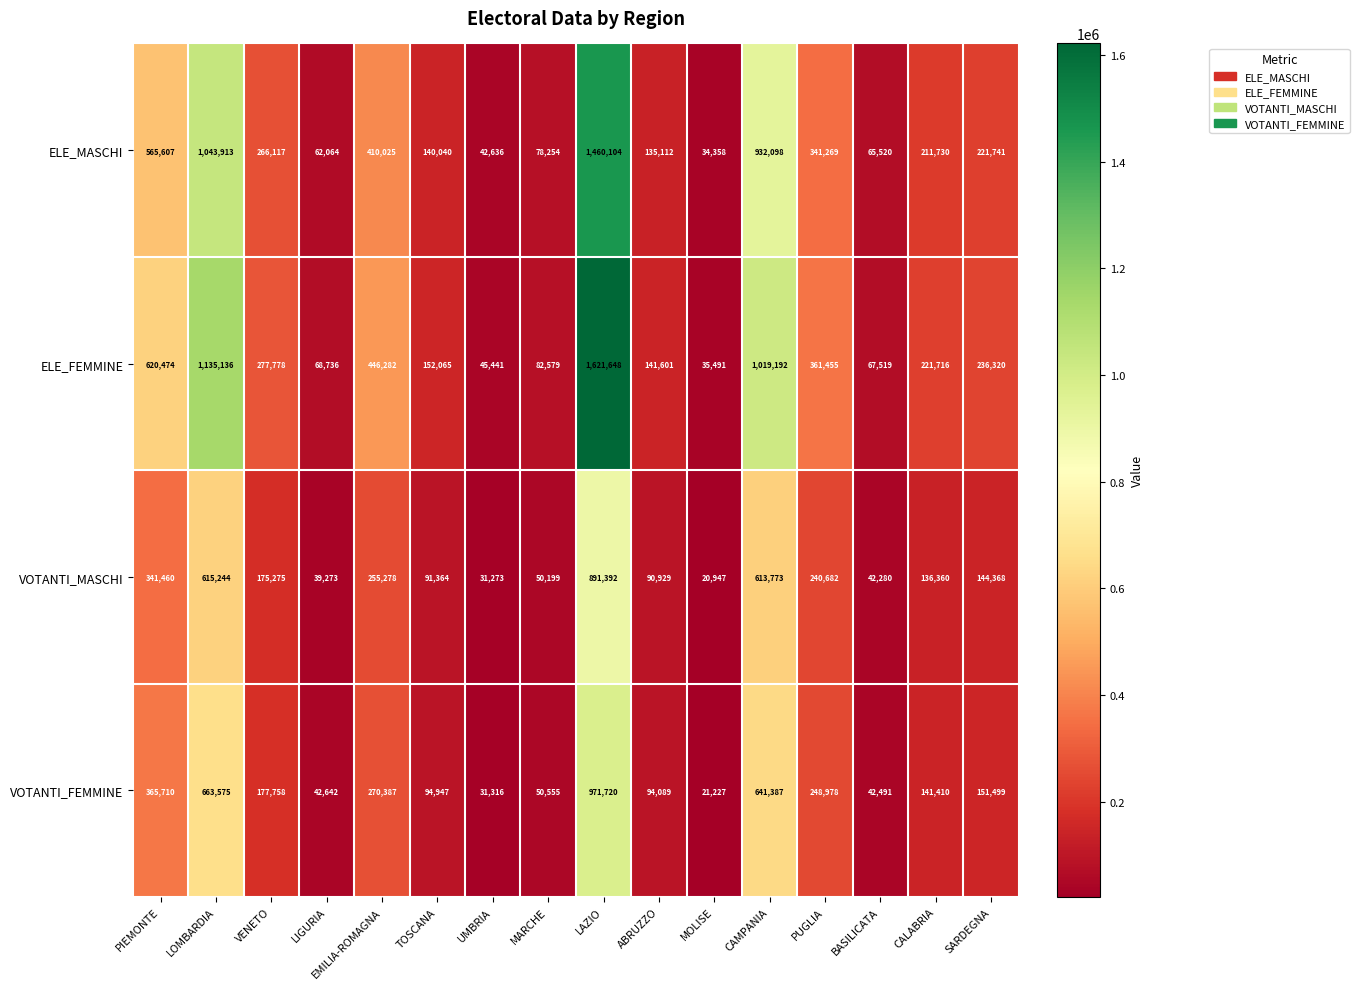

What is the maximum value shown in the chart?

1621648